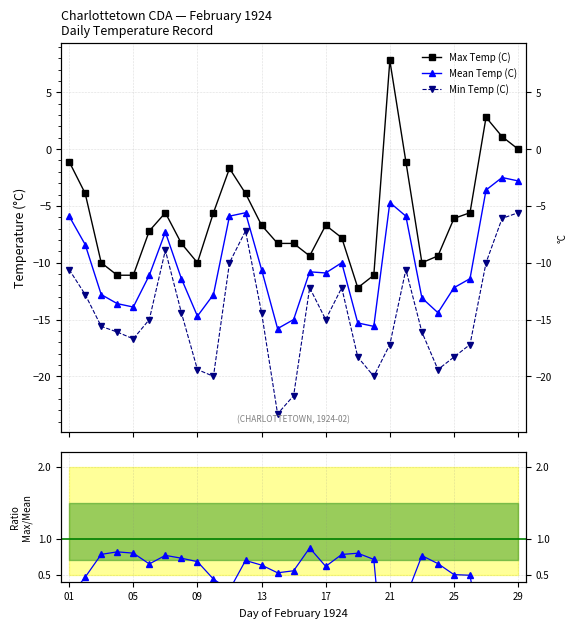

What is the value of the Min Temp (C) point at the 27th from the left?

-10.0